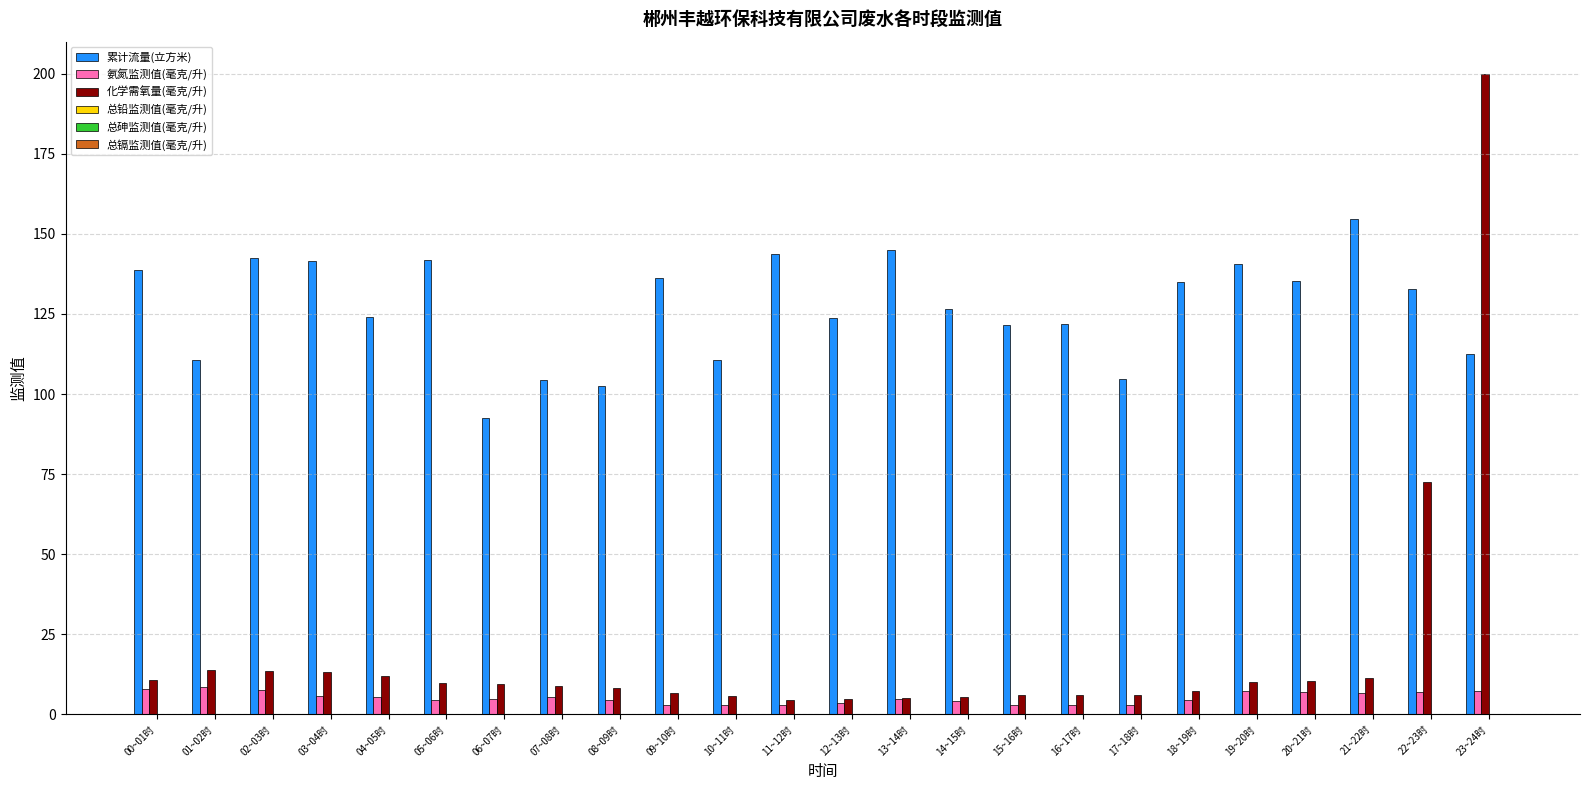

Which series has the largest total across all categories?

累计流量(立方米)